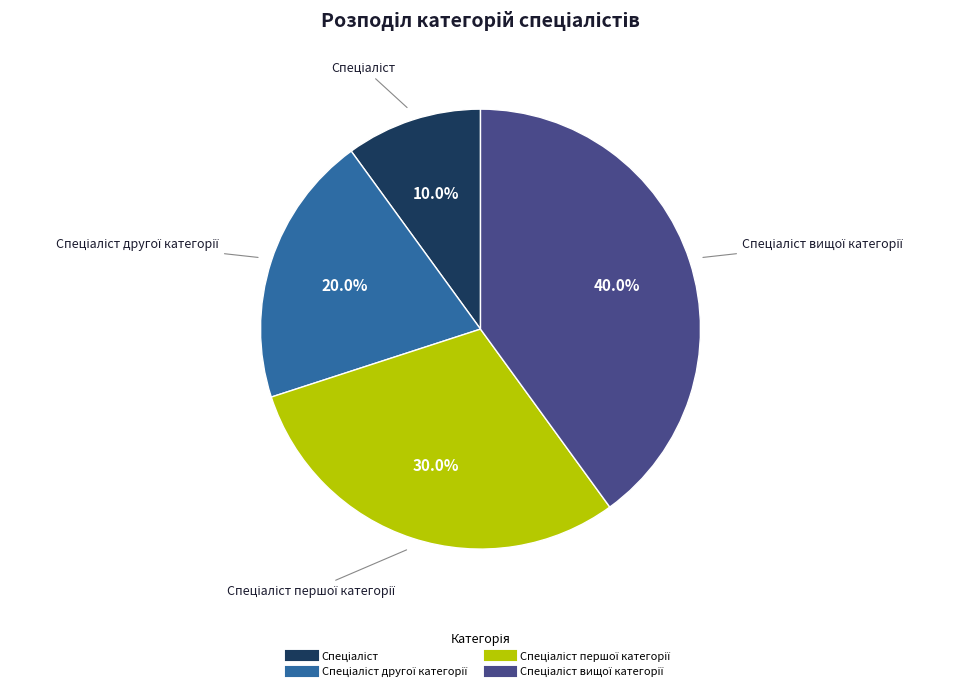

Does any single category account for the majority?

No